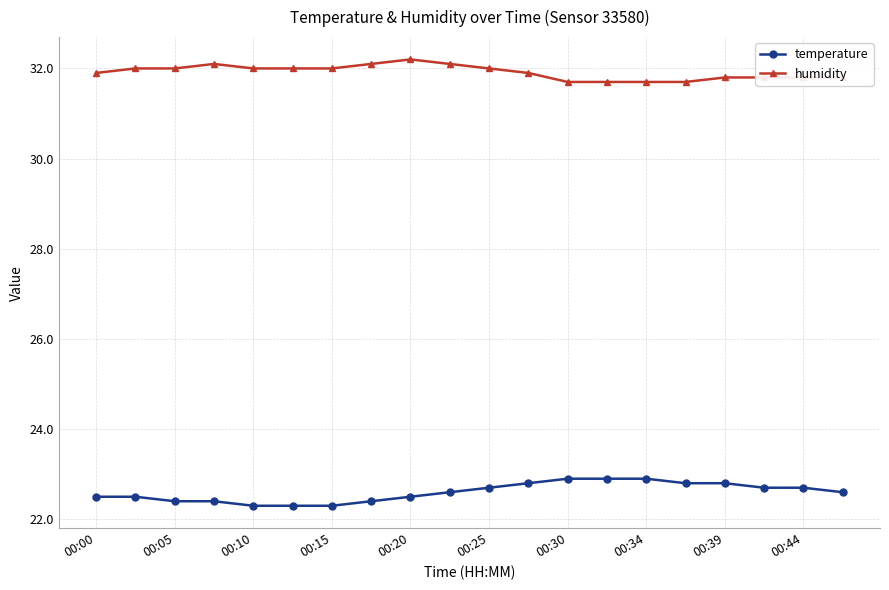

True or false: humidity and temperature cross at least once.

False